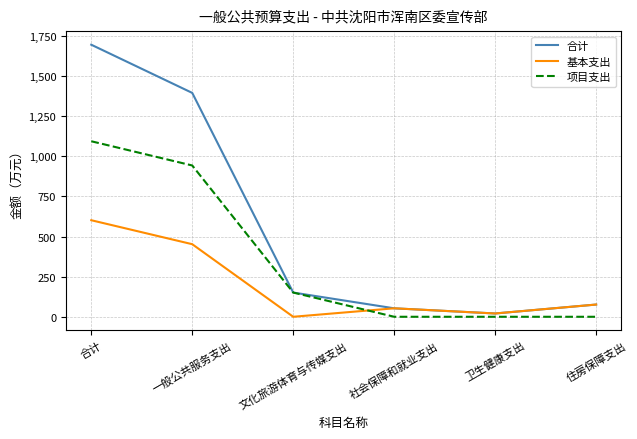

At which label does 合计 reach its peak?

合计